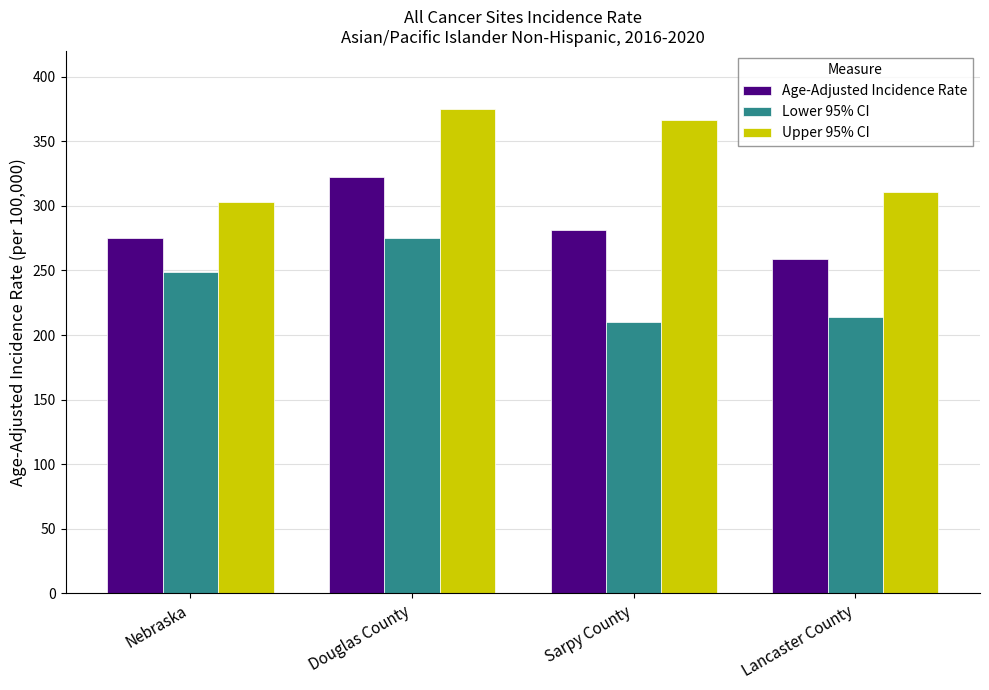

What is the maximum value for Upper 95% CI?

375.3